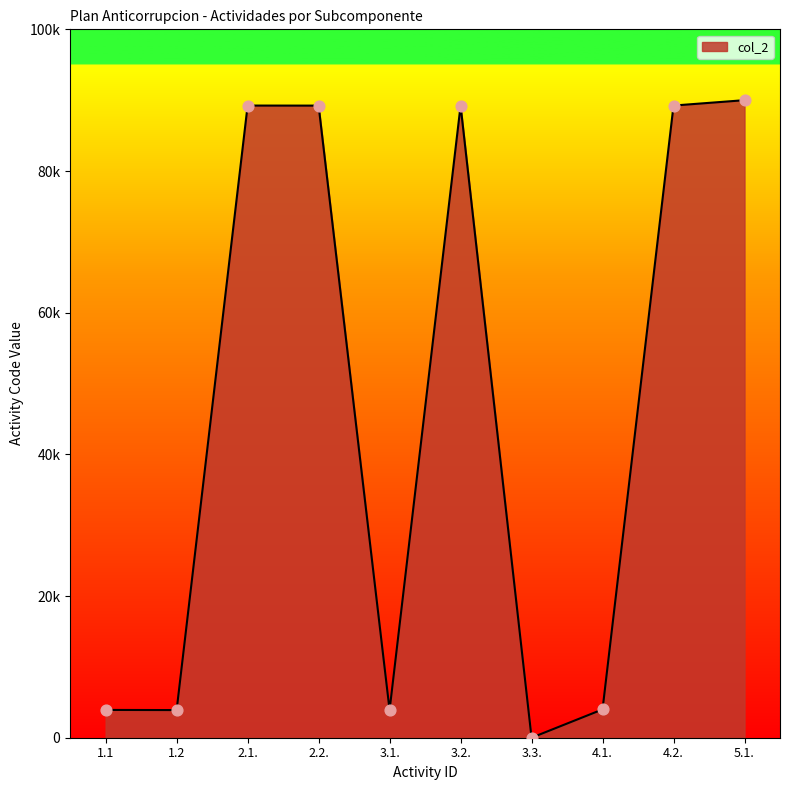

Between 2.1. and 1.1, which is larger?

2.1.